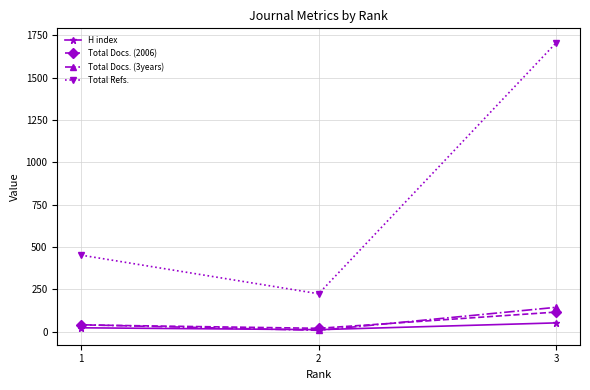

What is the minimum value for H index?

12